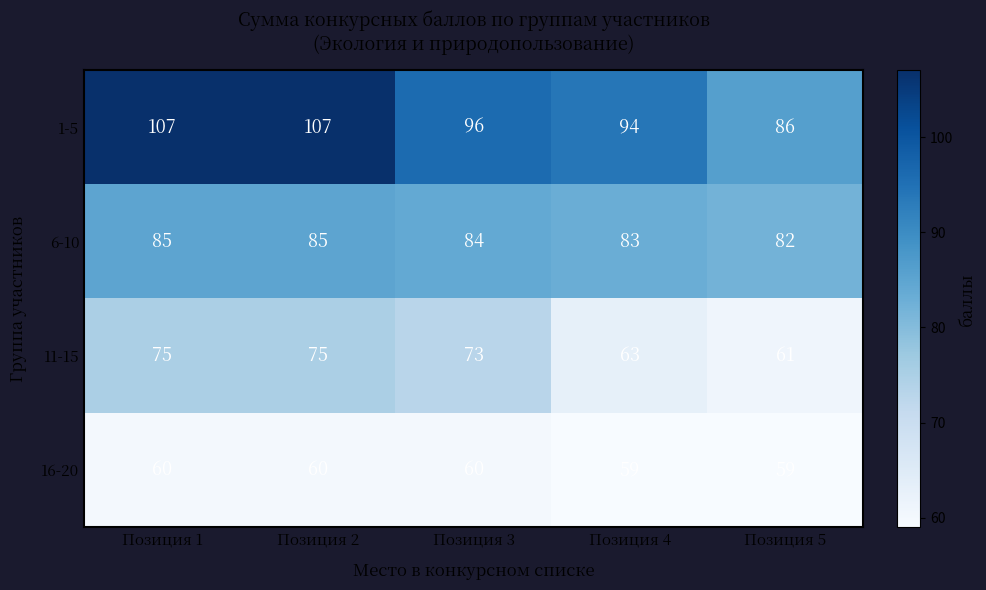

What is the smallest value displayed?

59